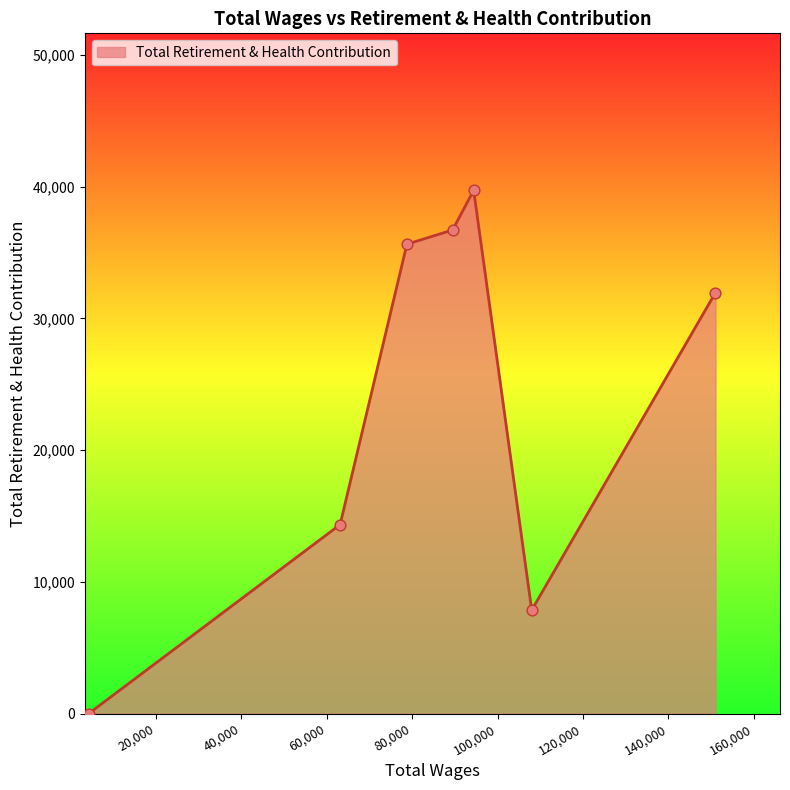

What is the maximum value shown in the chart?

39716